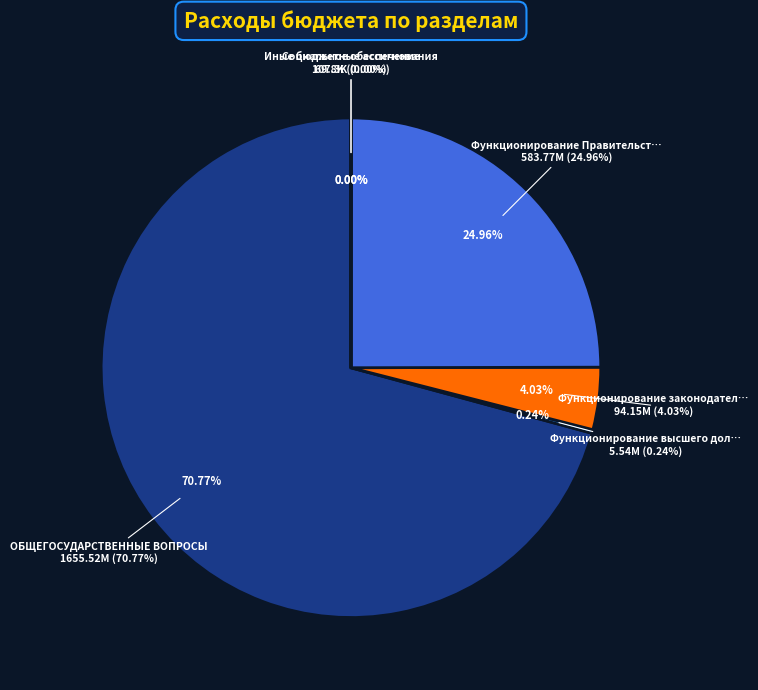

Count the number of slices in the pie.

6